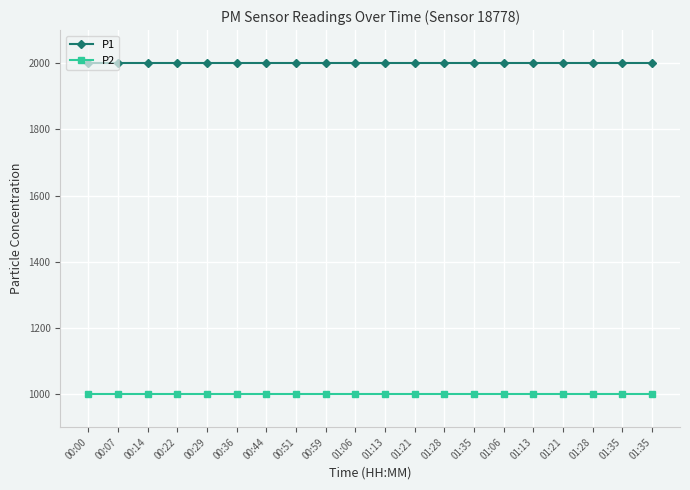

Does the chart have visible grid lines?

Yes